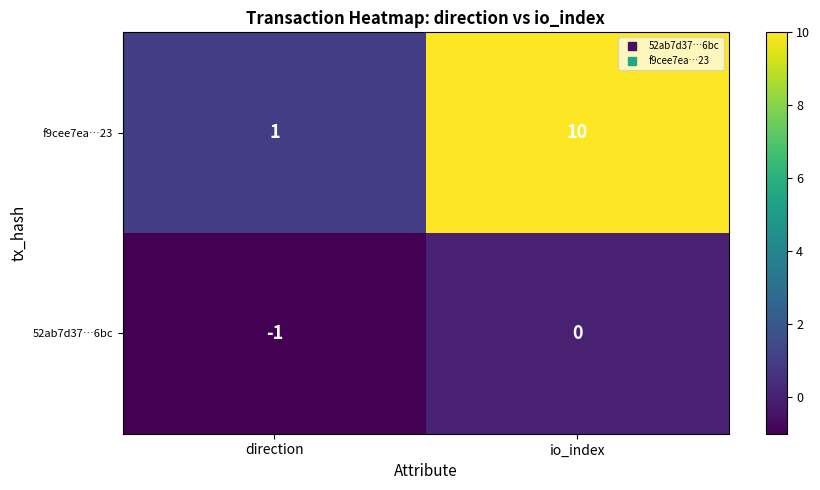

What is the average value of the f9cee7ea…23 series?

6